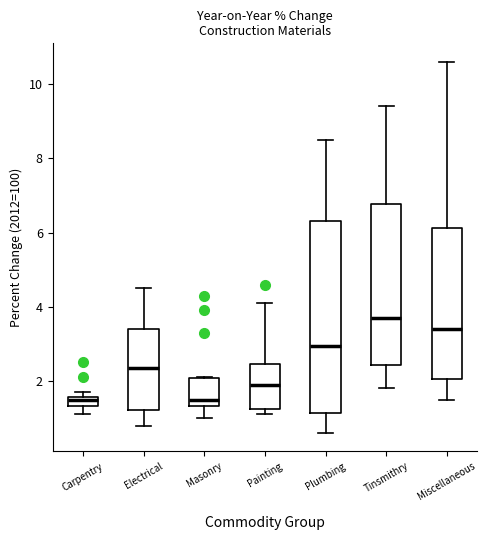

Comparing the boxes themselves (not the whiskers), which one is the tallest?

Plumbing